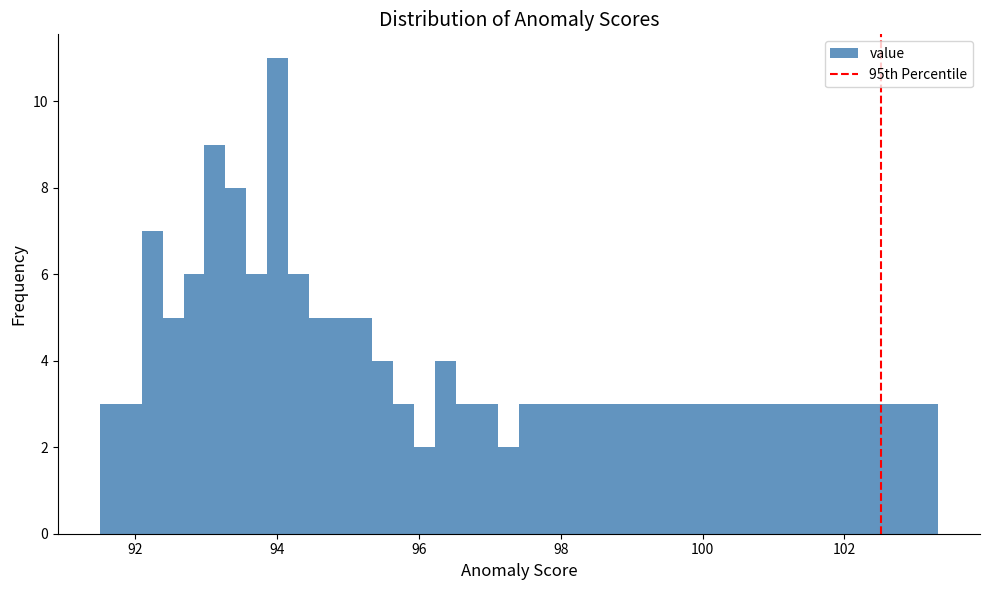

Around what value on the x-axis is the tallest bar? Give the approximate position of its centre, as read against the axis.

94.0